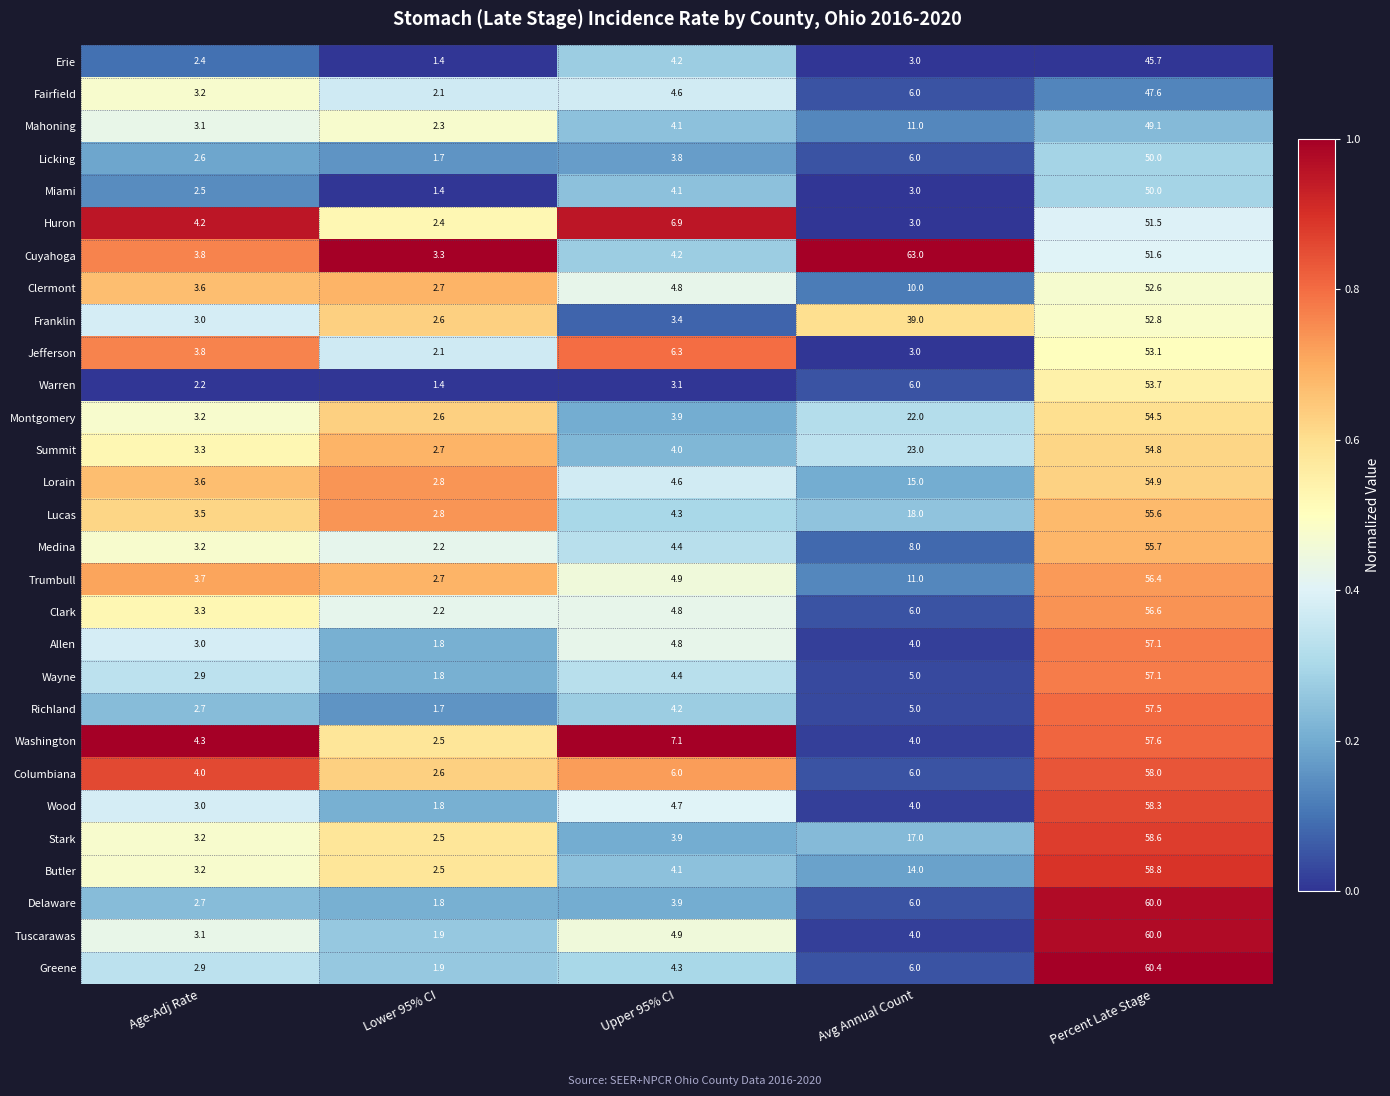

True or false: Trumbull has a value of 1.2 at Age-Adj Rate.

False